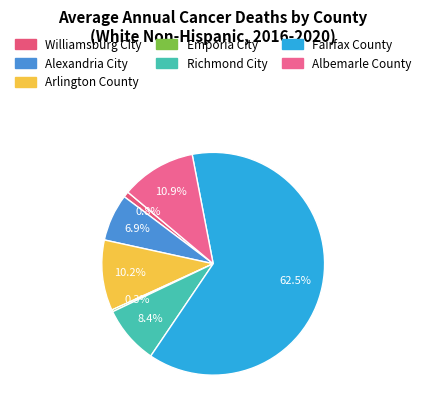

What is the smallest slice in the pie chart?

Emporia City